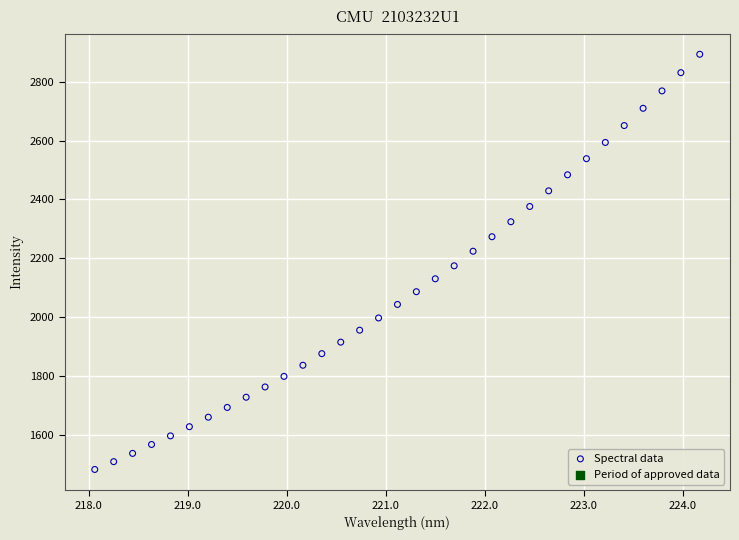

What is the range of Y values (max minus min)?

1408.3